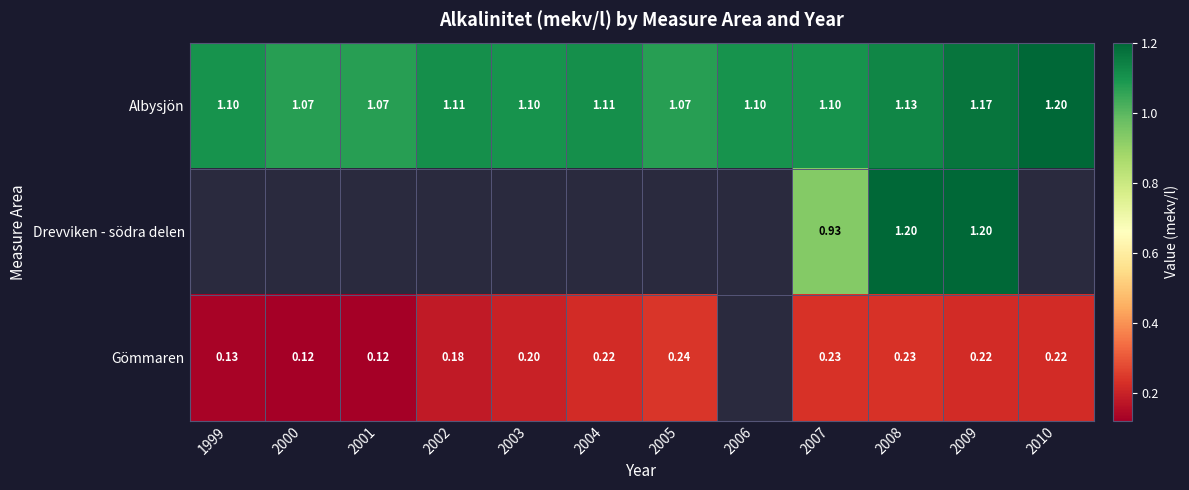

At 2009, list the series in order from largest to smallest.

Drevviken - södra delen, Albysjön, Gömmaren